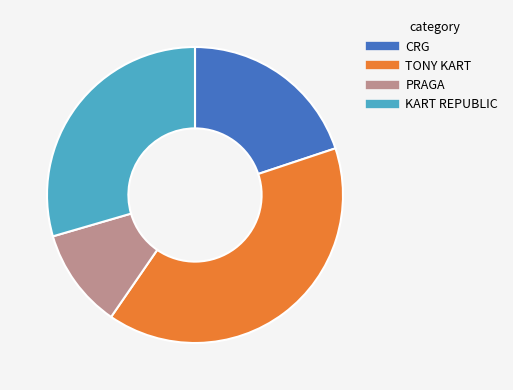

How many segments does this pie chart have?

4